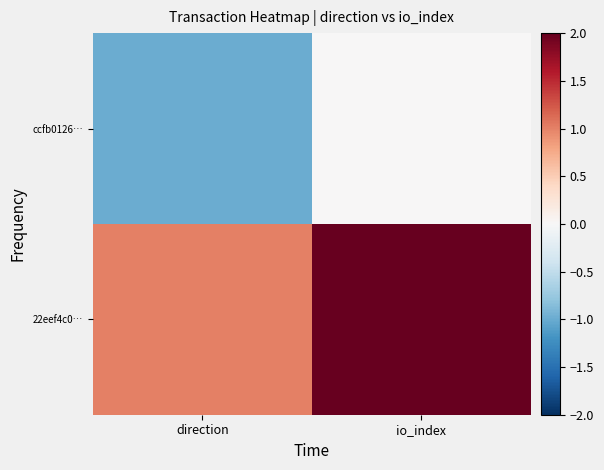

What is the total value across all series at io_index?

2